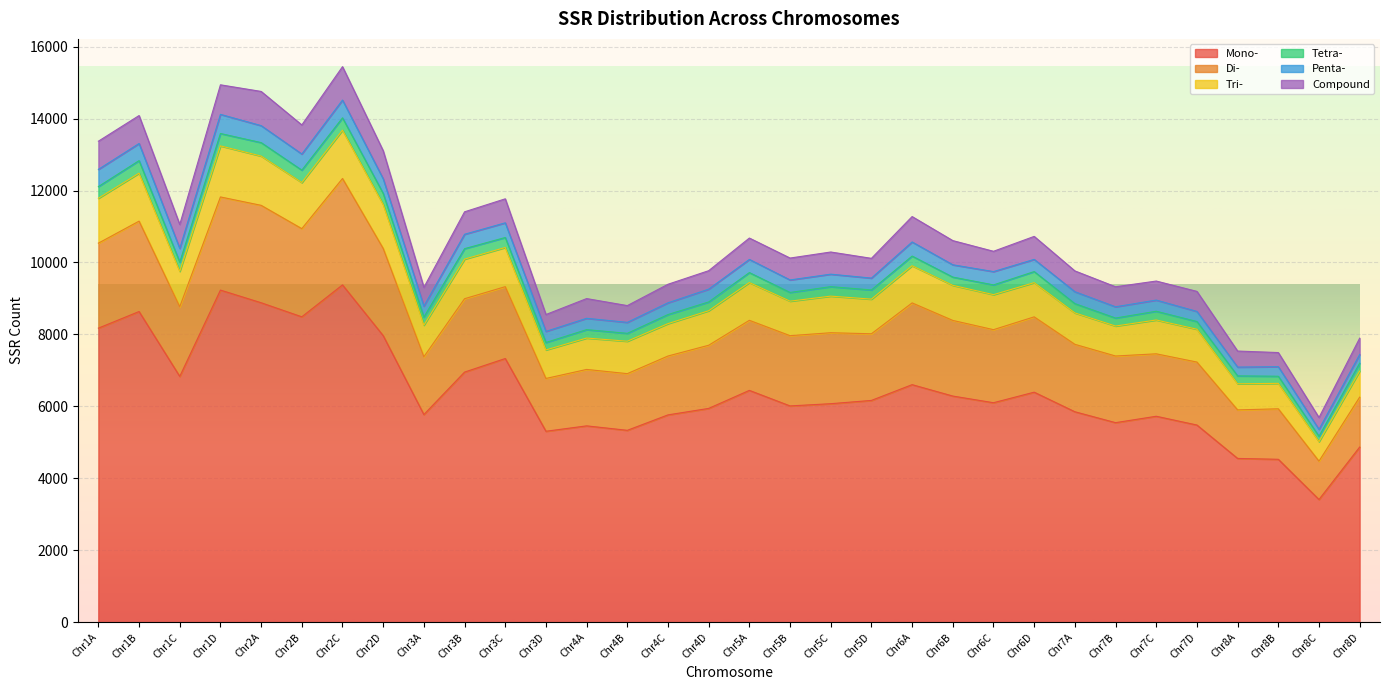

At how many categories does at least one series exceed 1134?

32